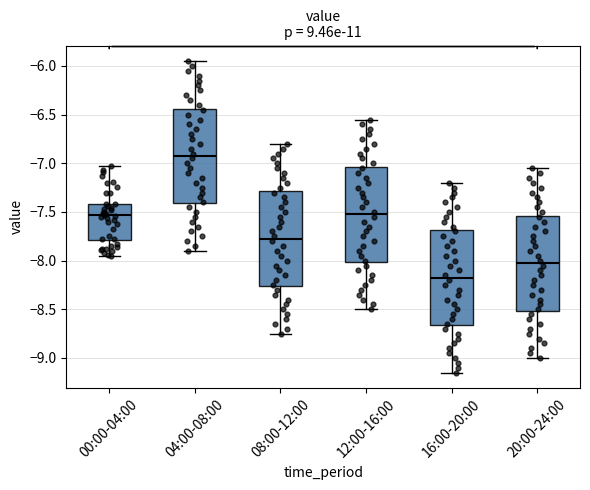

Reading left to right, transcribe this box plot: for each box, give where its median line is, the range the box spans, and where its two whiskers end, as read against the y-axis. The values are not printed on the chart, so give them approximately, as read against the axis.

00:00-04:00: median -7.55, box -7.80 to -7.40, whiskers -7.95 to -7.05
04:00-08:00: median -6.90, box -7.40 to -6.45, whiskers -7.90 to -5.95
08:00-12:00: median -7.75, box -8.25 to -7.30, whiskers -8.75 to -6.80
12:00-16:00: median -7.50, box -8.00 to -7.05, whiskers -8.50 to -6.55
16:00-20:00: median -8.15, box -8.65 to -7.70, whiskers -9.15 to -7.20
20:00-24:00: median -8.00, box -8.50 to -7.55, whiskers -9.00 to -7.05